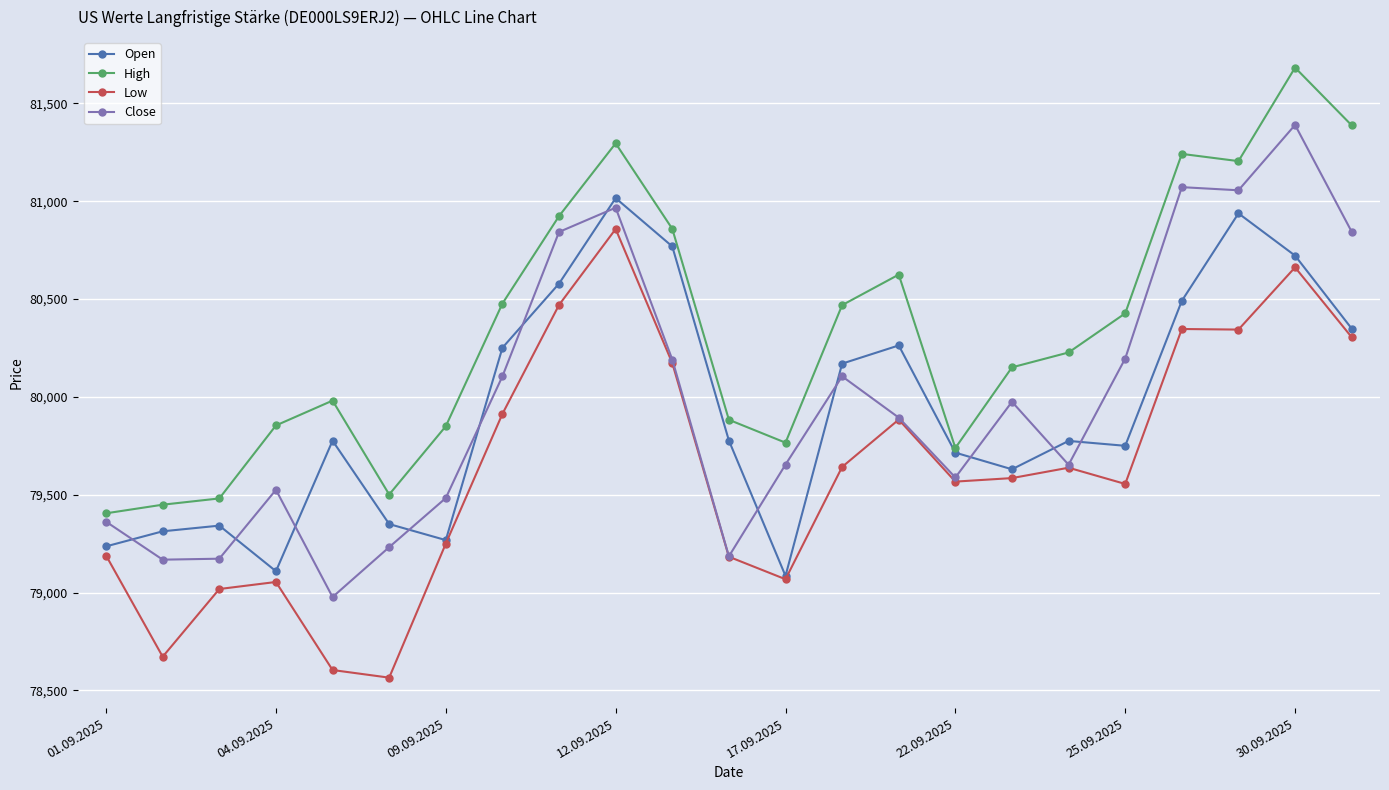

At how many categories does at least one series exceed 79904?

14